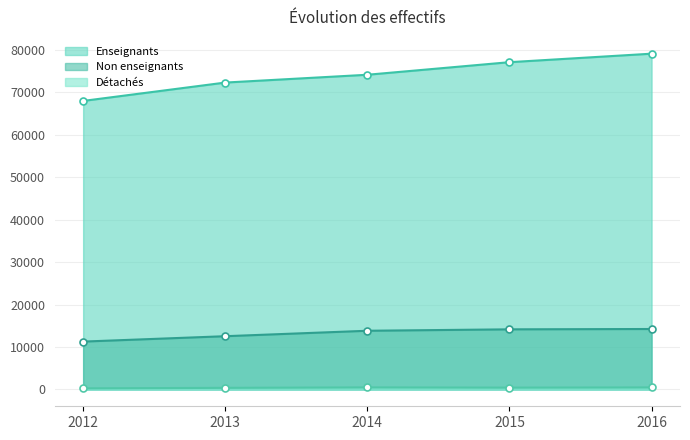

True or false: Non enseignants and Détachés intersect in this chart.

False